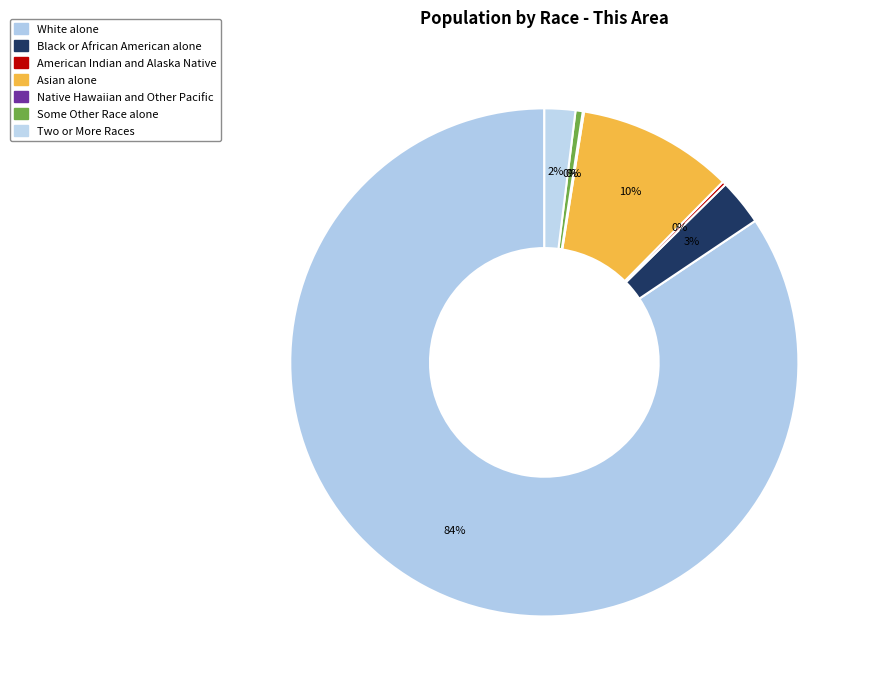

Is it true that Asian alone is 10% of the pie?

True